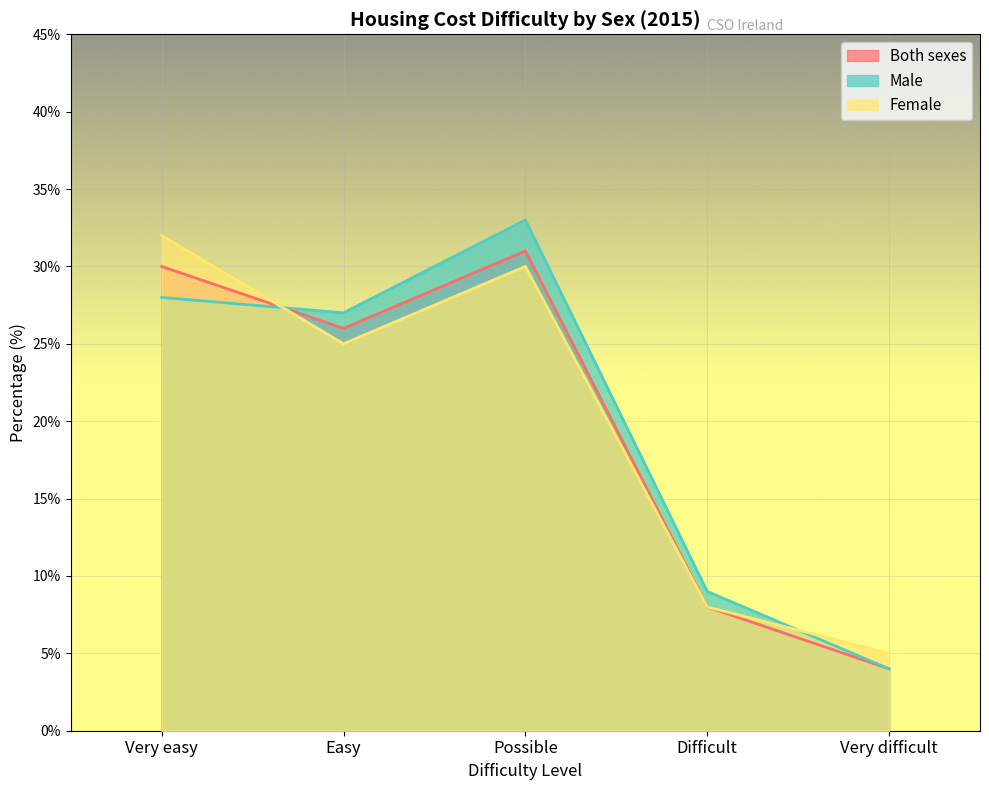

What is the difference between the maximum and second lowest values in the Male series?

24